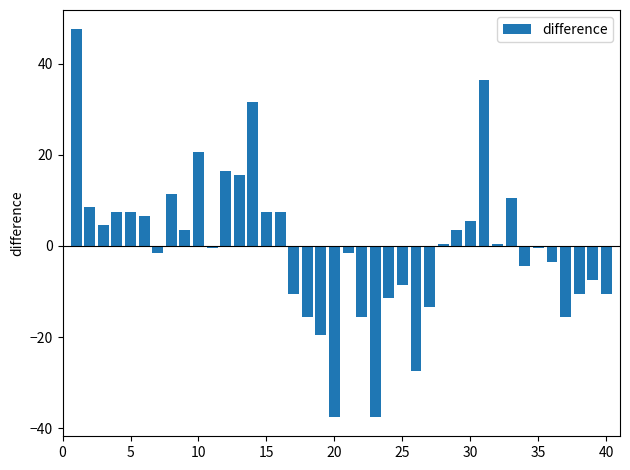

What is the value of the 37th bar from the left?

-15.5